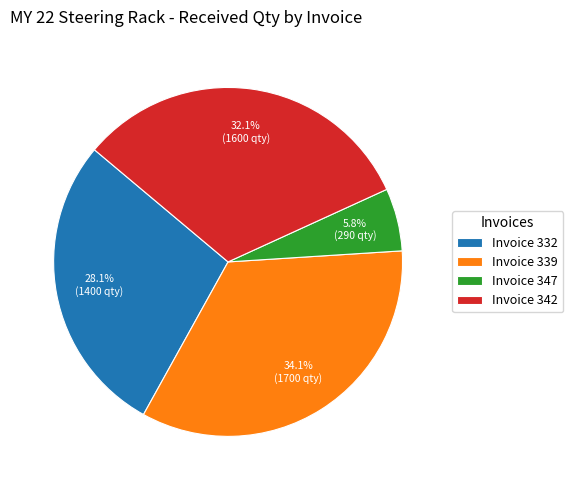

What is the smallest slice in the pie chart?

Invoice 347